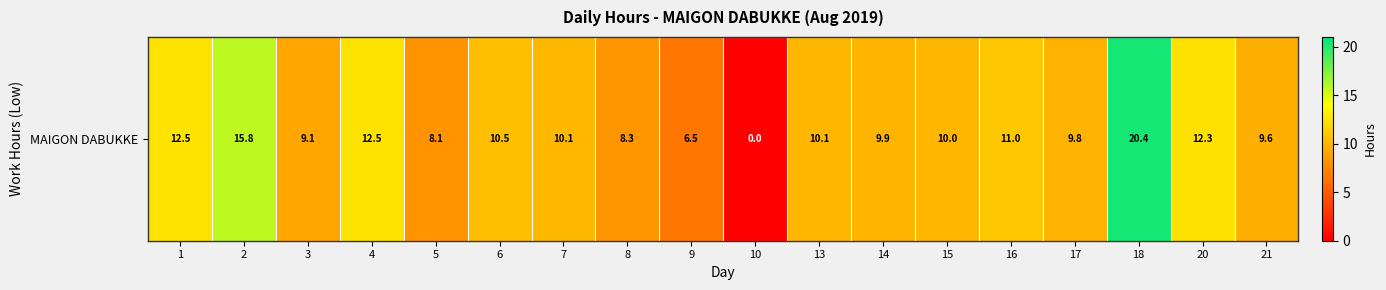

Count the number of values greater than 10.

10